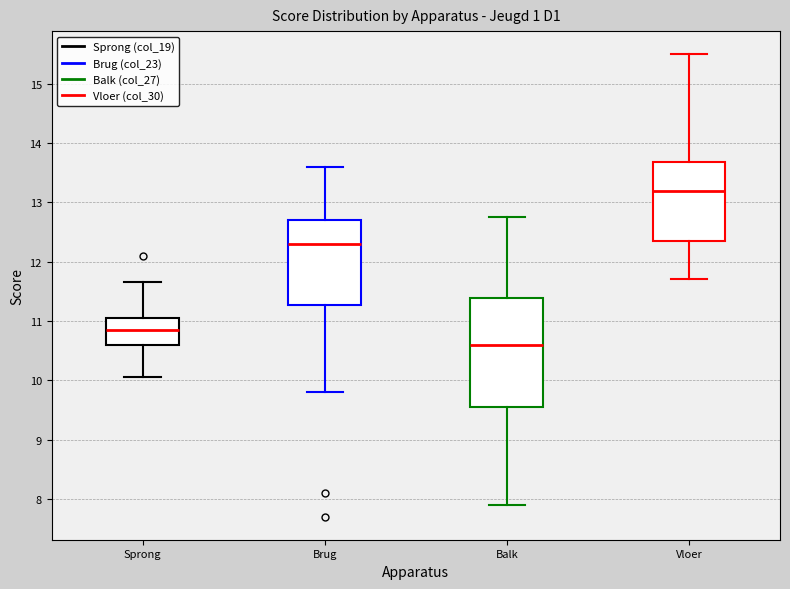

Which box has the lowest median line?

Balk